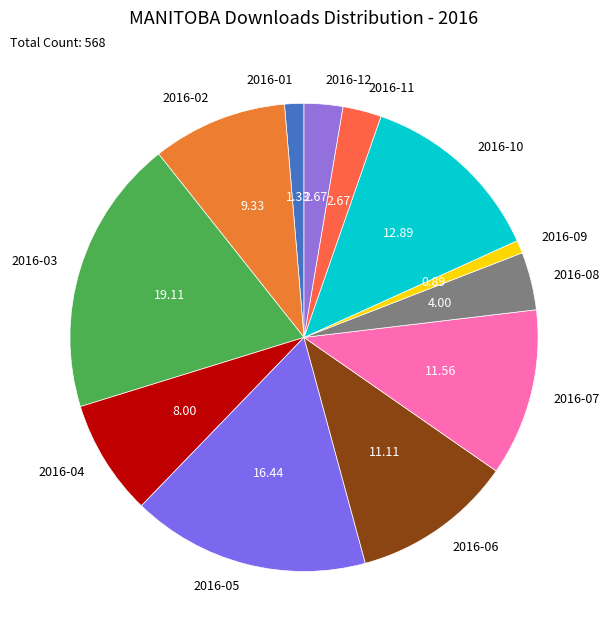

True or false: 2016-02 accounts for 1% of the total.

False